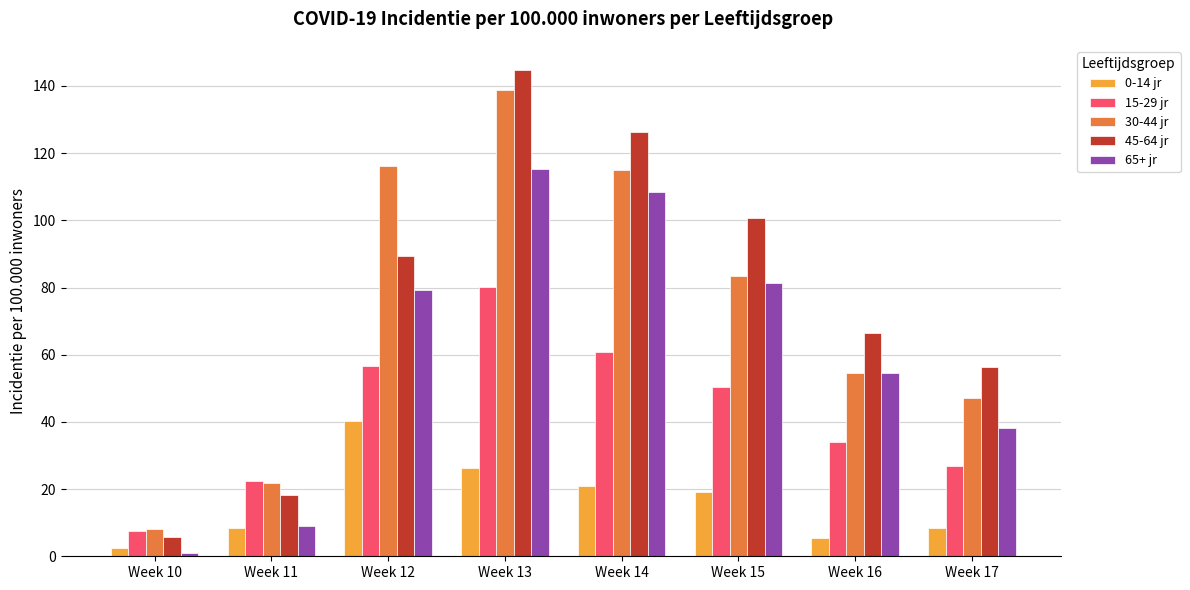

What is the value of the 65+ jr bar at the 4th from the left?

115.4